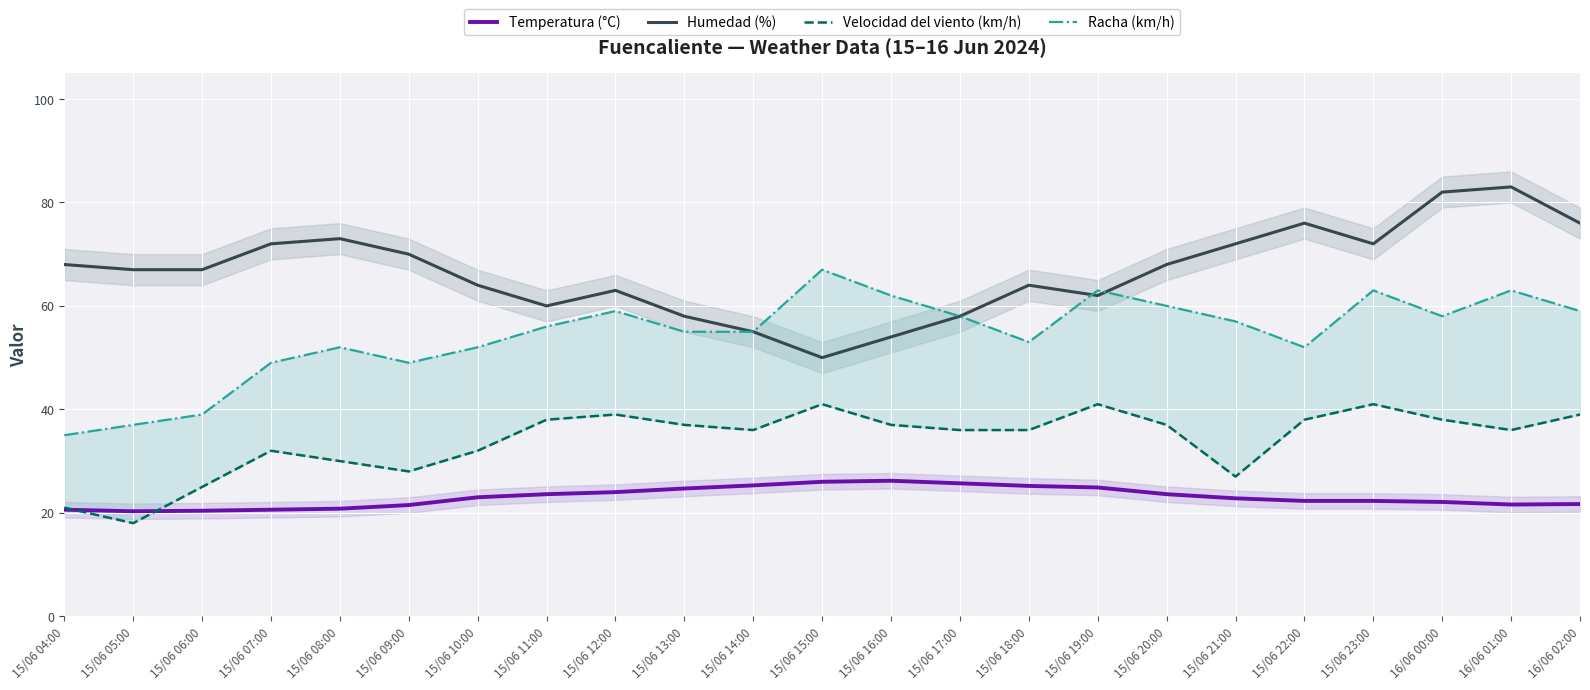

List the labels in order of Humedad (%) value, largest first.

16/06 01:00, 16/06 00:00, 15/06 22:00, 16/06 02:00, 15/06 08:00, 15/06 07:00, 15/06 21:00, 15/06 23:00, 15/06 09:00, 15/06 04:00, 15/06 20:00, 15/06 05:00, 15/06 06:00, 15/06 10:00, 15/06 18:00, 15/06 12:00, 15/06 19:00, 15/06 11:00, 15/06 13:00, 15/06 17:00, 15/06 14:00, 15/06 16:00, 15/06 15:00